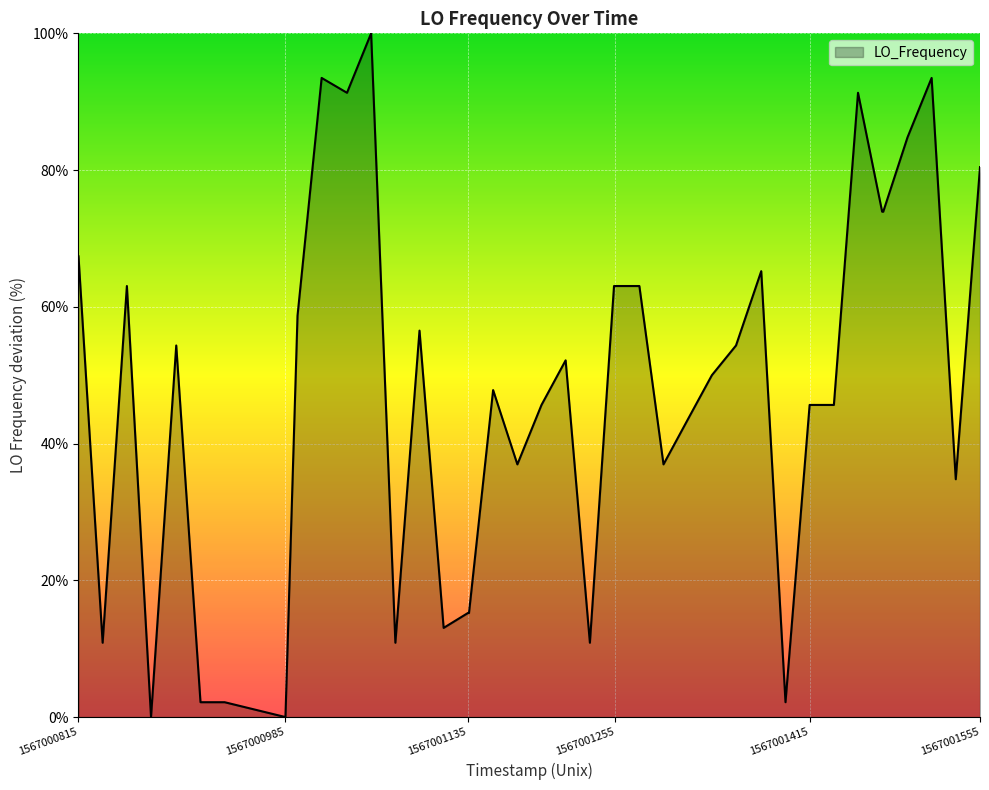

How many lines are shown in the chart?

1